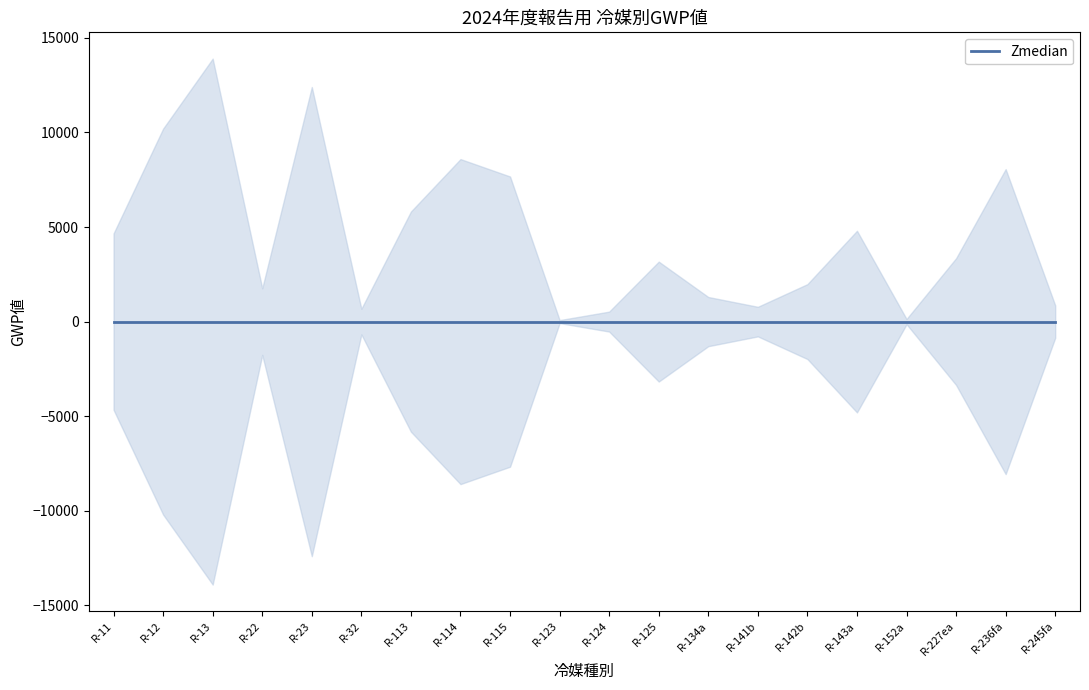

Count the number of data series in this chart.

1